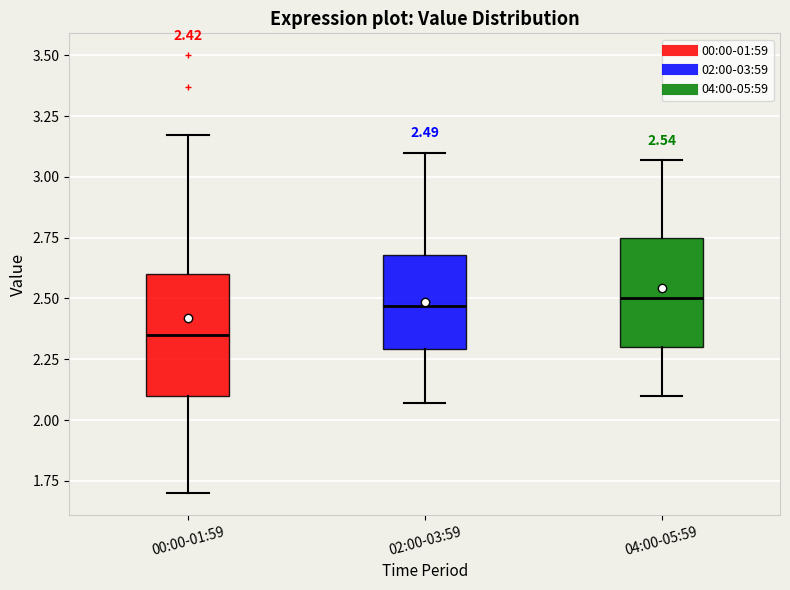

Which box is the tallest, from its lower edge to its upper edge?

00:00-01:59